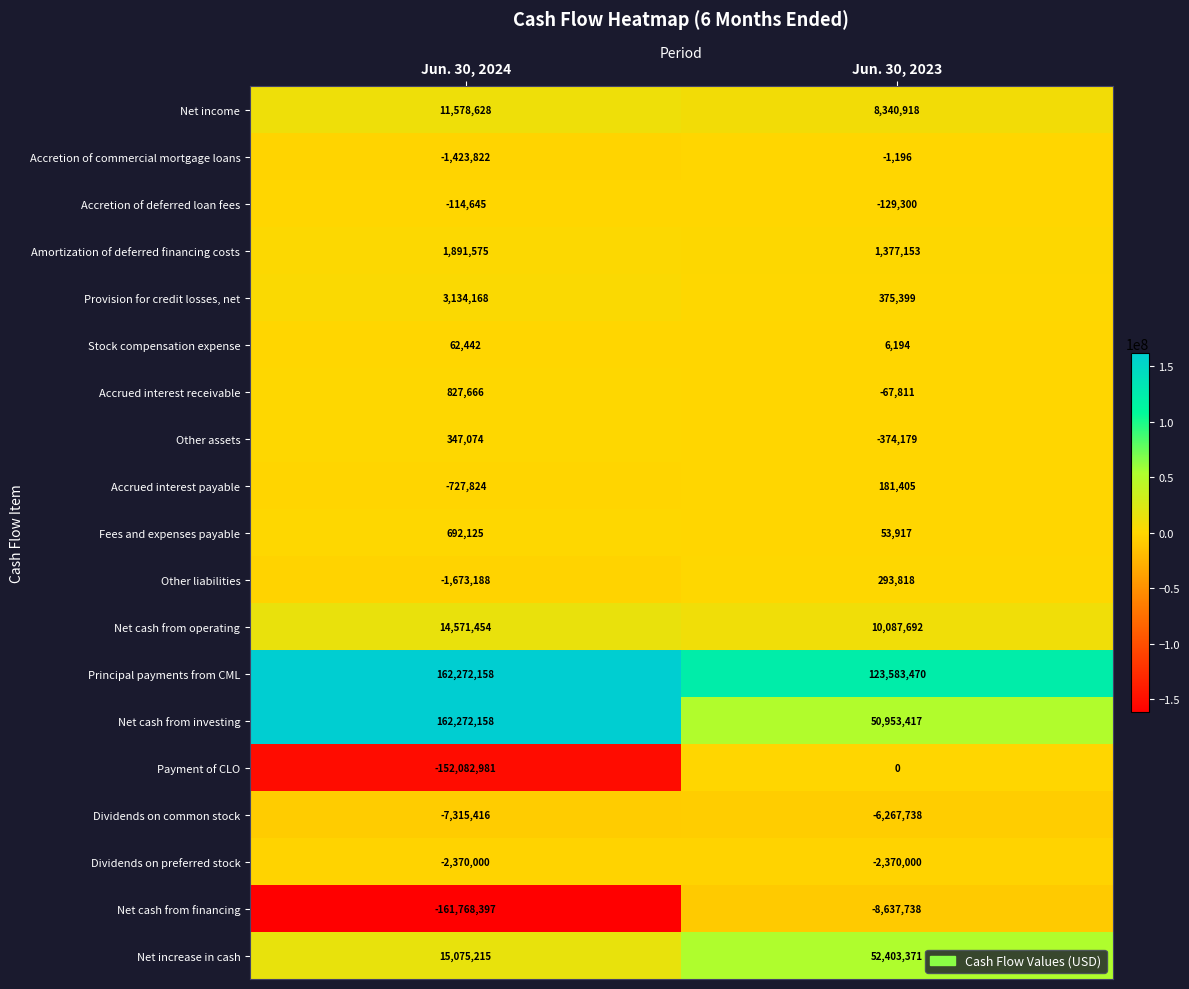

Rank the series at Jun. 30, 2023 from lowest to highest value.

Net cash from financing, Dividends on common stock, Dividends on preferred stock, Other assets, Accretion of deferred loan fees, Accrued interest receivable, Accretion of commercial mortgage loans, Payment of CLO, Stock compensation expense, Fees and expenses payable, Accrued interest payable, Other liabilities, Provision for credit losses, net, Amortization of deferred financing costs, Net income, Net cash from operating, Net cash from investing, Net increase in cash, Principal payments from CML